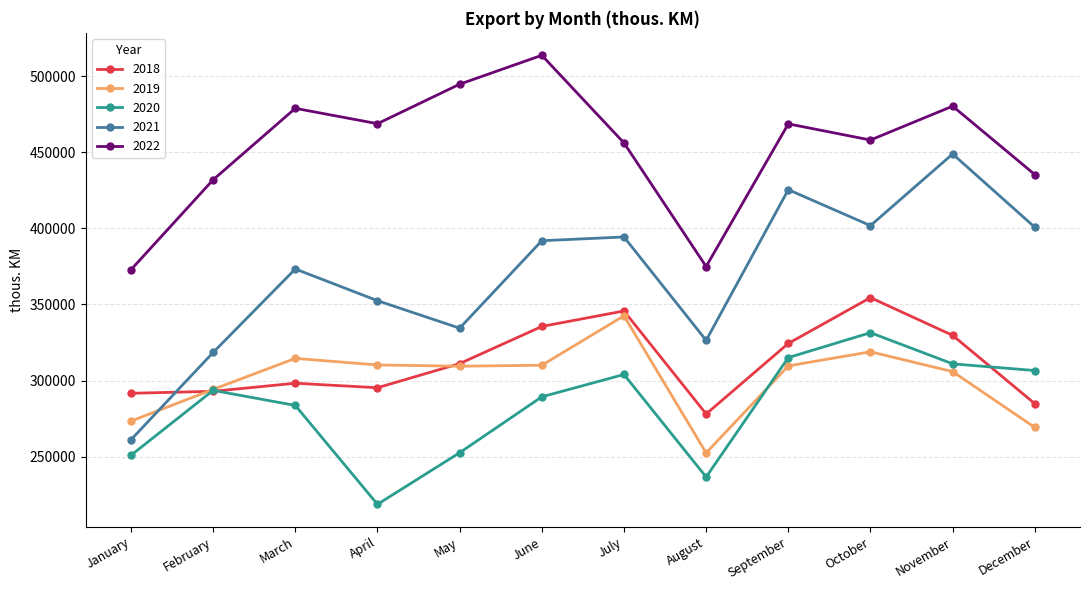

In 2020, how many points are higher than both neighbors (excluding endpoints)?

3